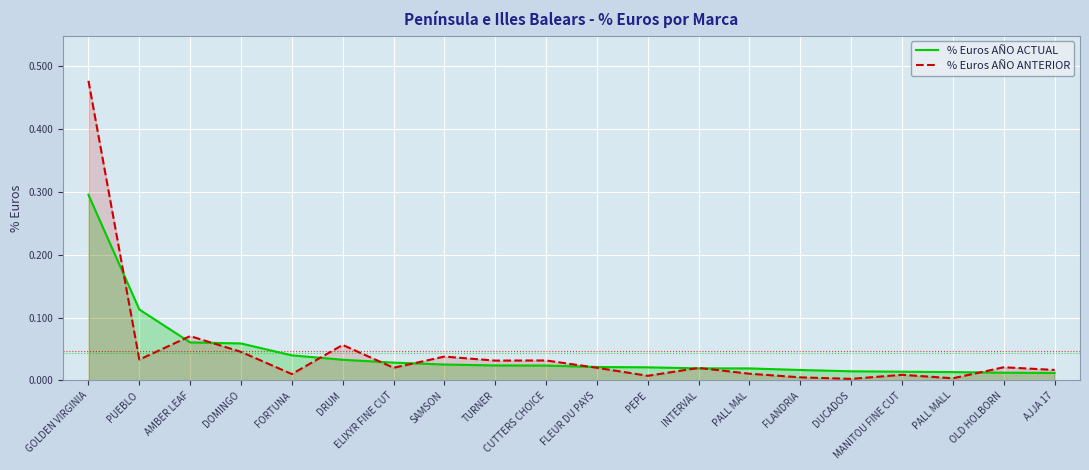

Reading right to left, list all the values displayed in this chart.

% Euros AÑO ACTUAL: 0.0	0.0	0.0	0.0	0.0	0.0	0.0	0.0	0.0	0.0	0.0	0.0	0.0	0.0	0.0	0.0	0.1	0.1	0.1	0.3
% Euros AÑO ANTERIOR: 0.0	0.0	0.0	0.0	0.0	0.0	0.0	0.0	0.0	0.0	0.0	0.0	0.0	0.0	0.1	0.0	0.0	0.1	0.0	0.5